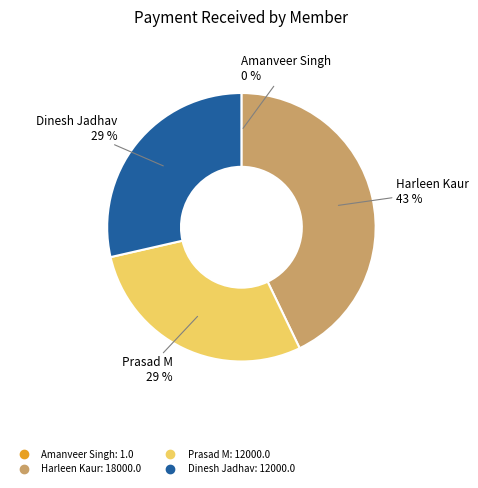

Between Harleen Kaur and Dinesh Jadhav, which is larger?

Harleen Kaur